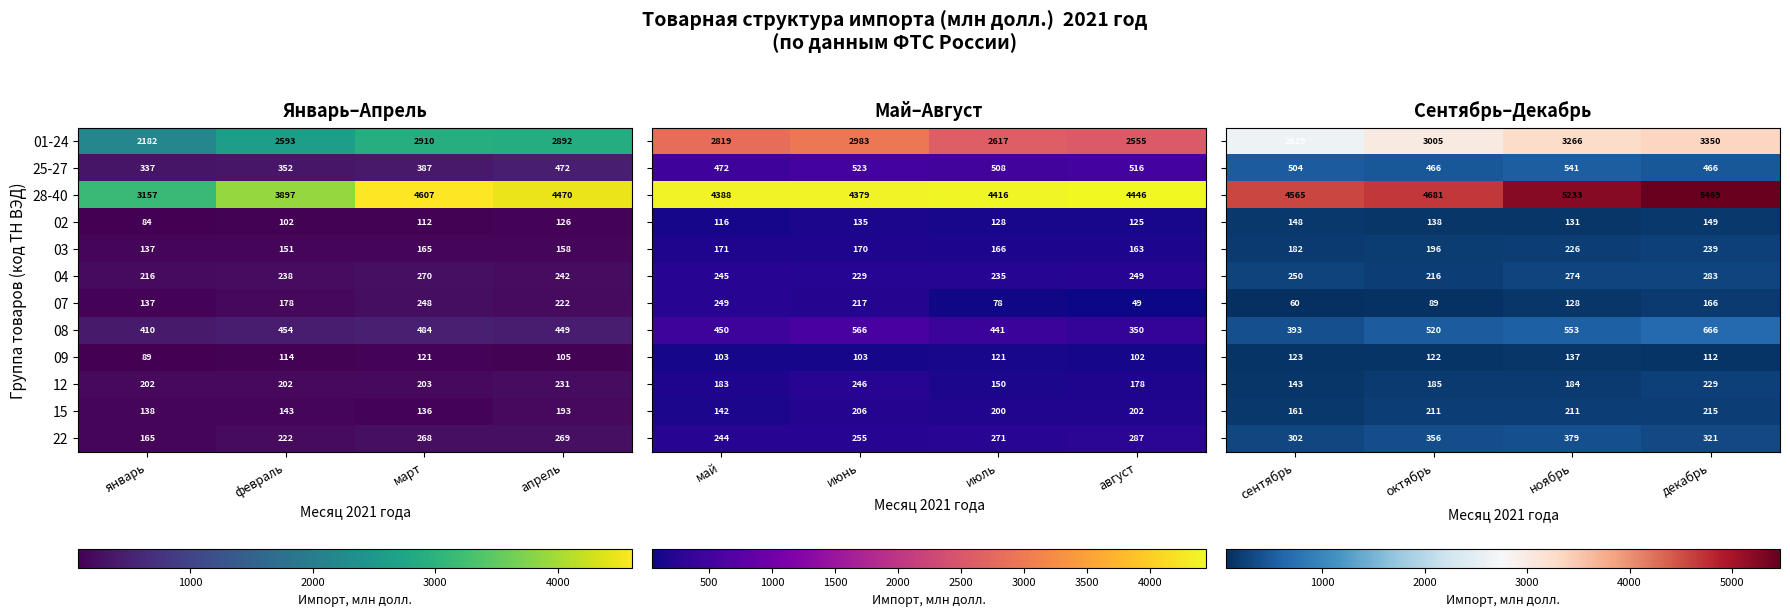

List the labels in order of 07 value, smallest first.

январь, февраль, апрель, март